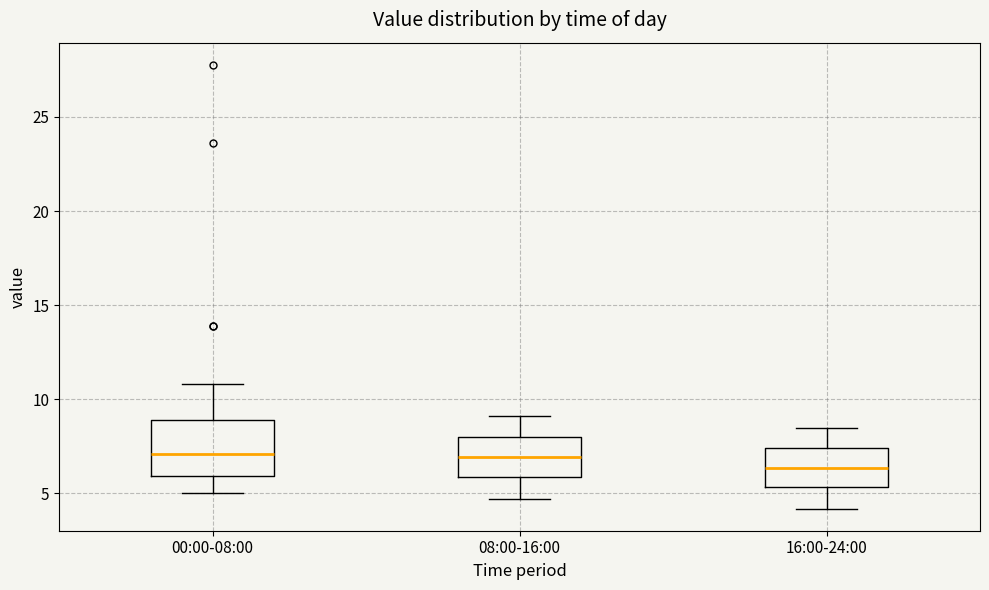

Reading left to right, read every box against the y-axis: the position of its median line, the range the box covers, and the ends of its whiskers. The values are not printed on the chart, so give them approximately, as read against the axis.

00:00-08:00: median 7.0, box 6.0 to 9.0, whiskers 5.0 to 11.0
08:00-16:00: median 7.0, box 6.0 to 8.0, whiskers 4.5 to 9.0
16:00-24:00: median 6.5, box 5.5 to 7.5, whiskers 4.0 to 8.5